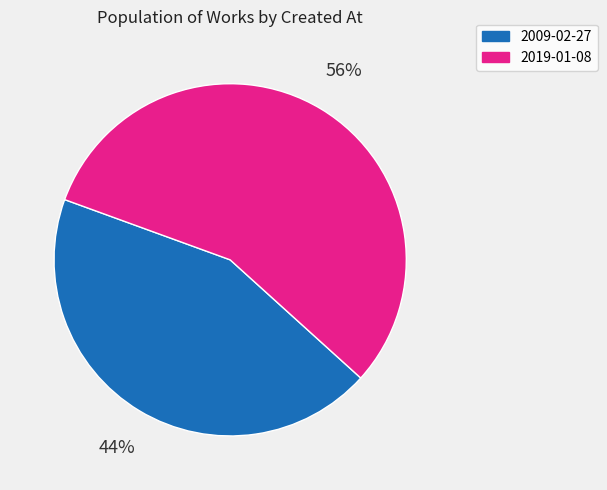

Between 2019-01-08 and 2009-02-27, which is larger?

2019-01-08